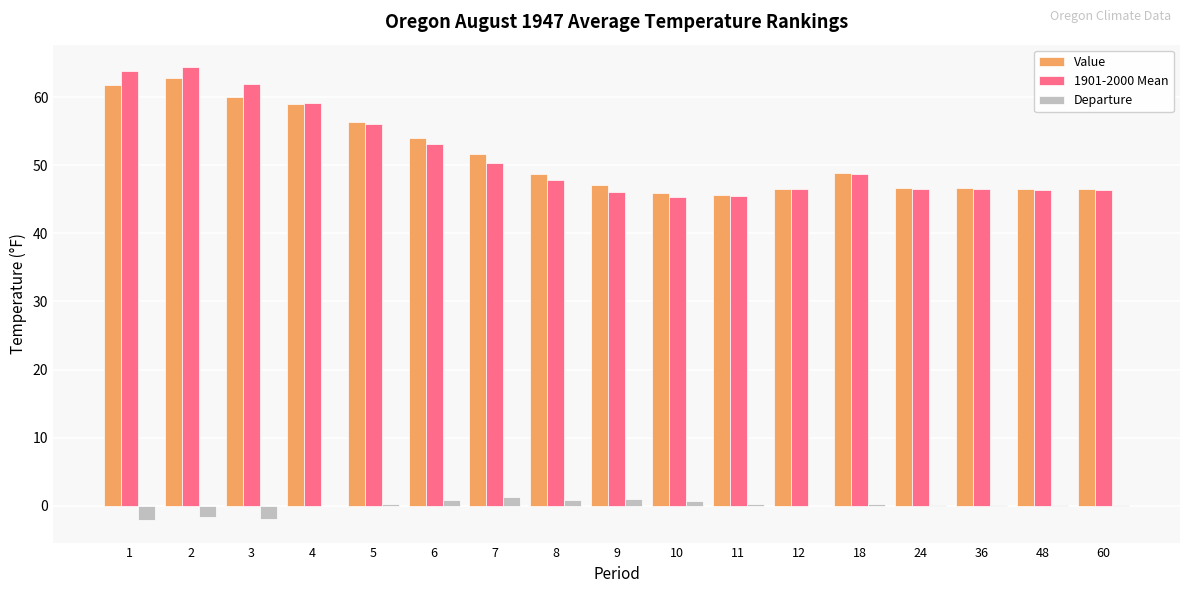

The Departure series shows -0.1 at 4. True or false?

True